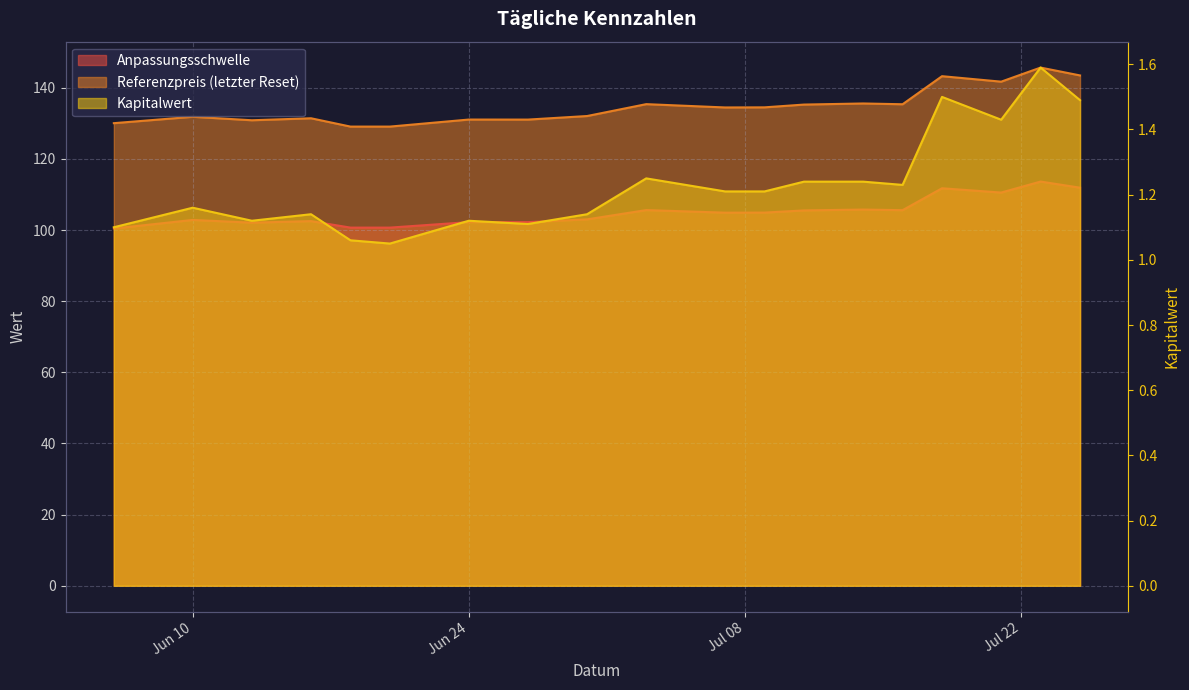

How many data points does each series have?

19